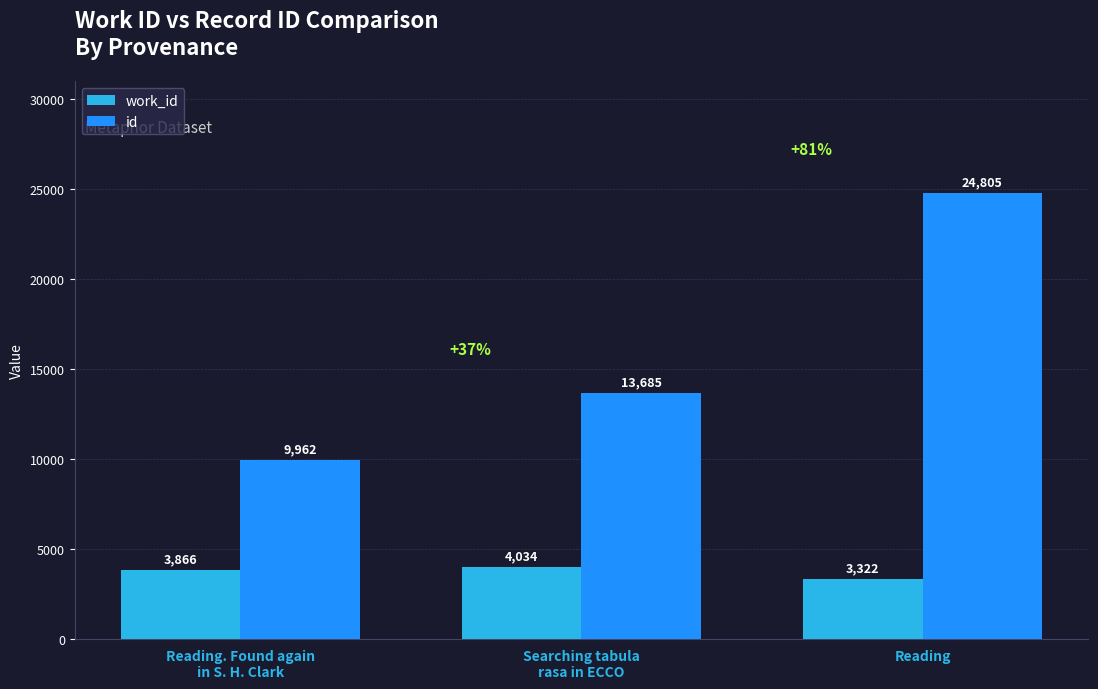

What position from the left is Reading. Found again
in S. H. Clark?

1